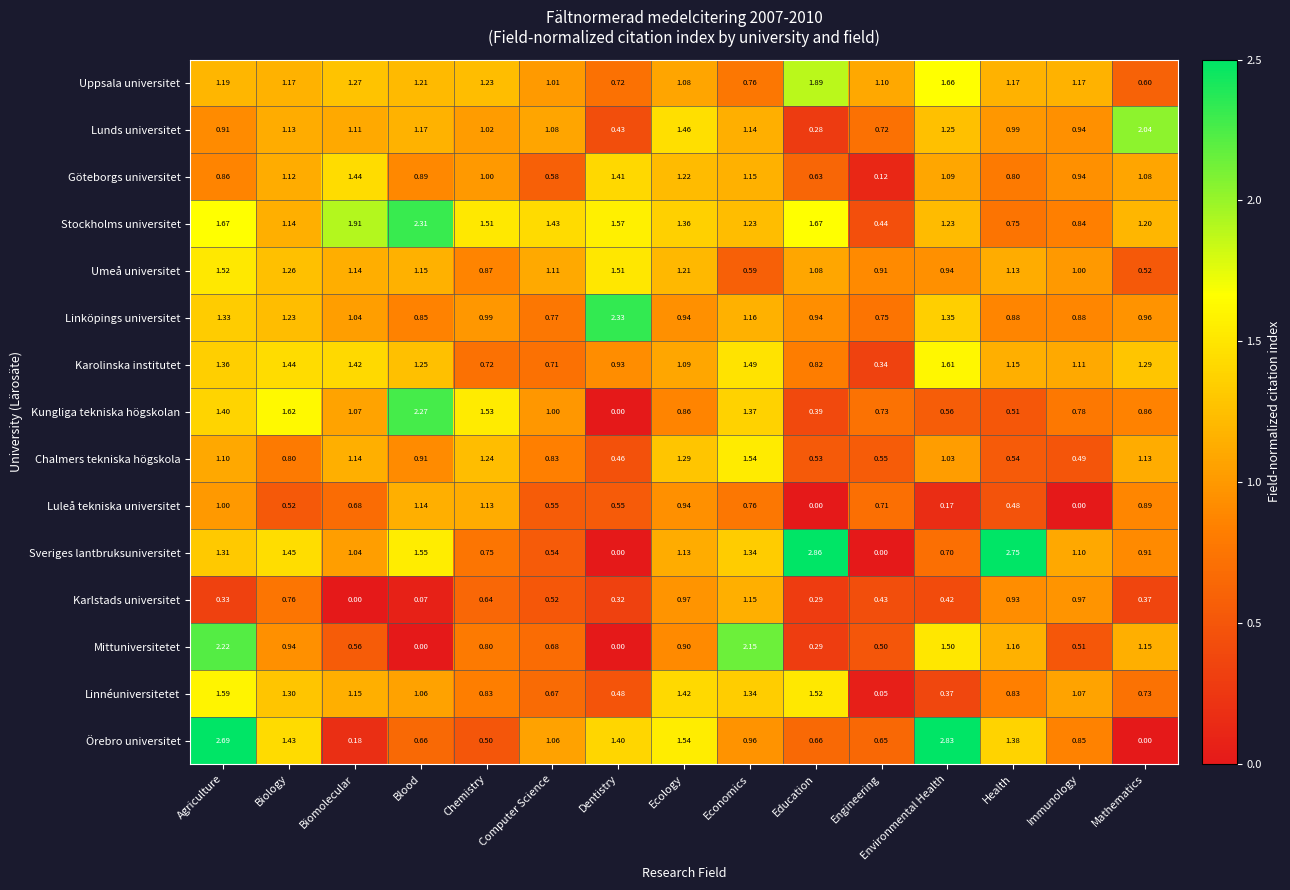

Which series has the largest total across all categories?

Stockholms universitet